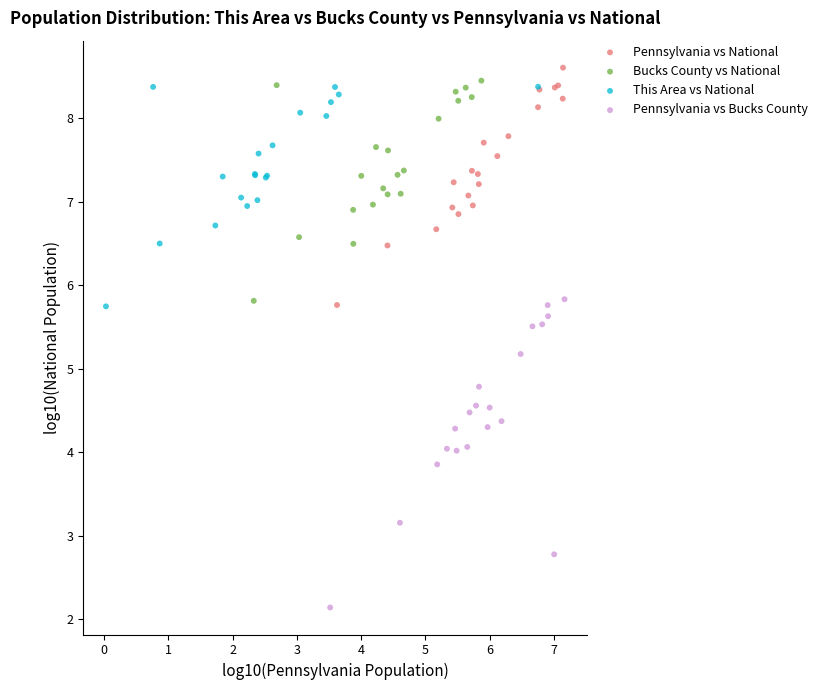

Which series reaches the minimum Y coordinate?

Pennsylvania vs Bucks County